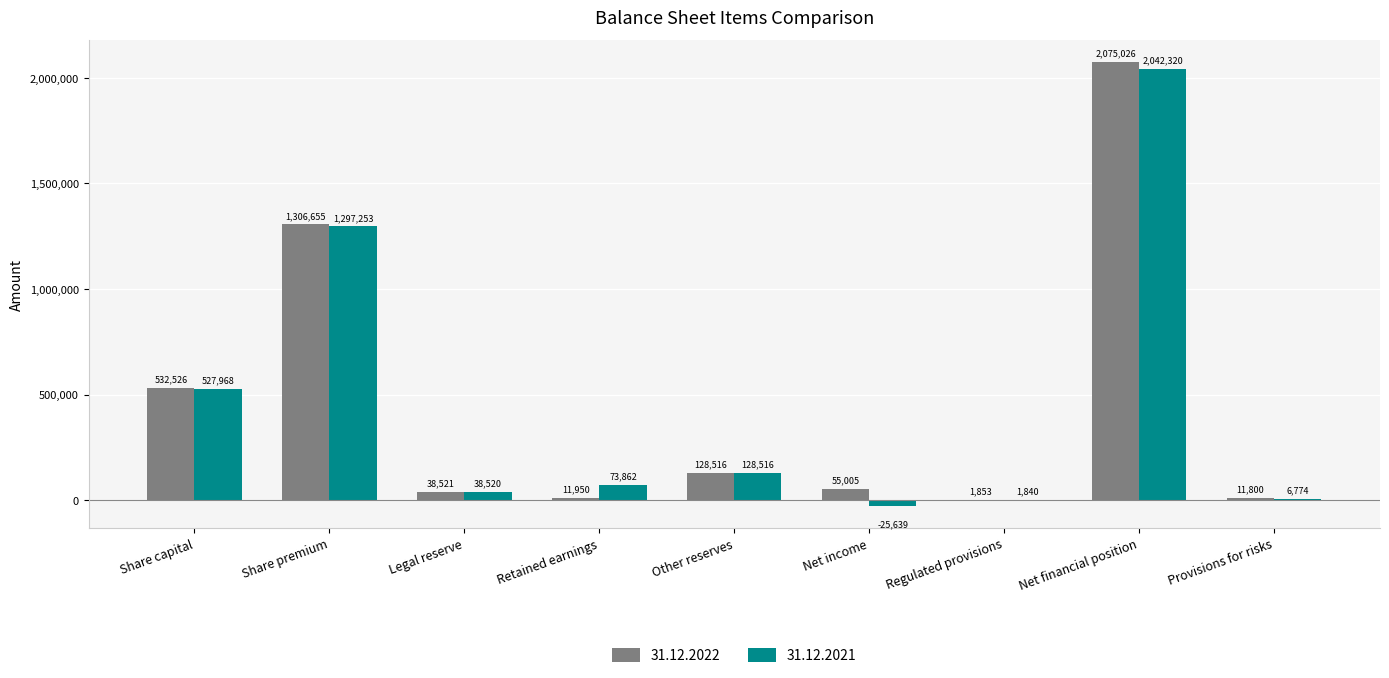

Where does the 31.12.2021 series first go above 73862?

Share capital